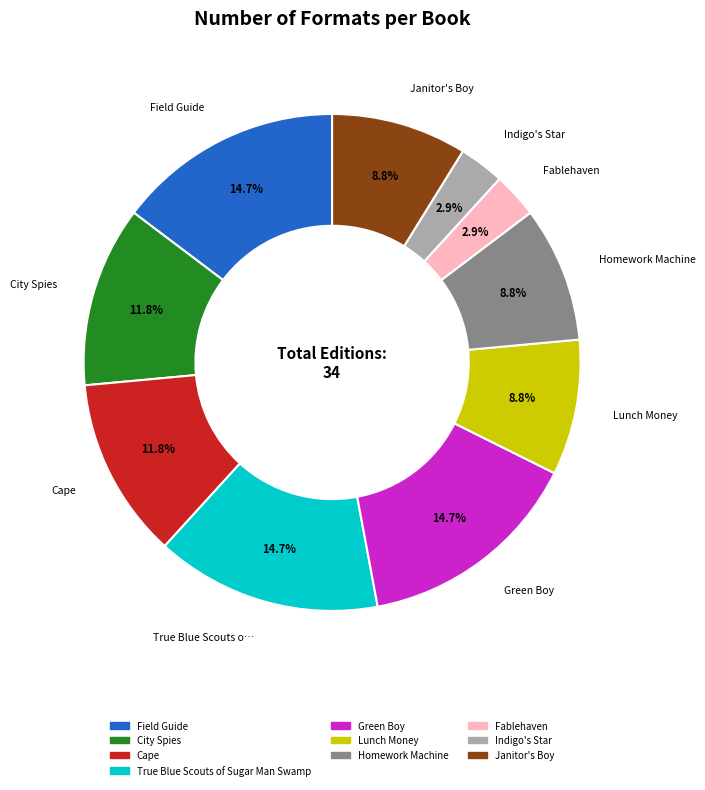

How many segments does this pie chart have?

10